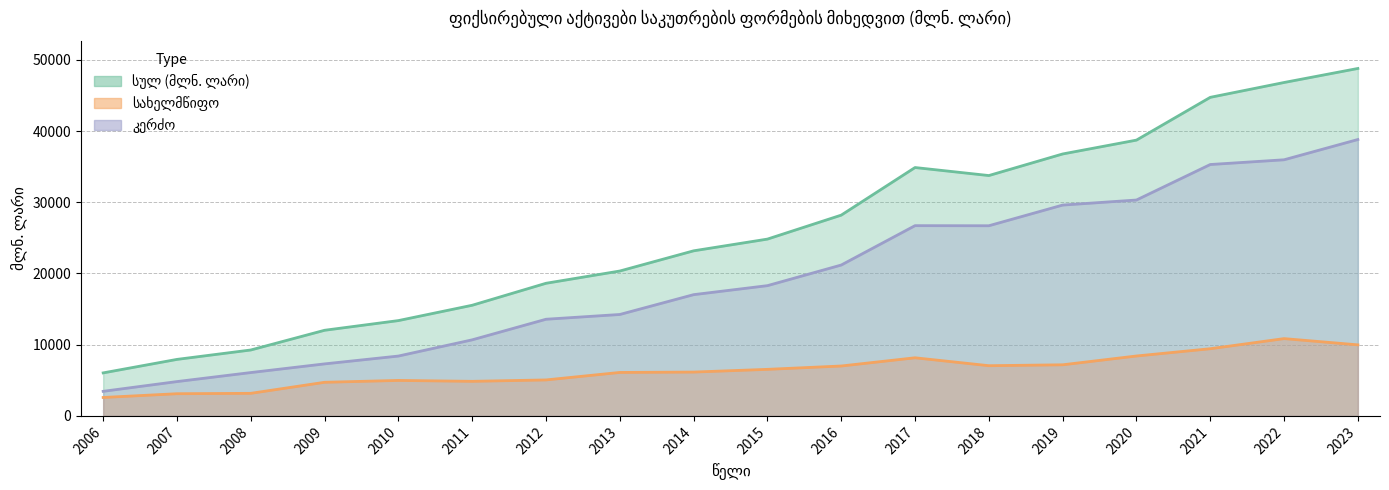

What is the greatest value displayed?

48793.4